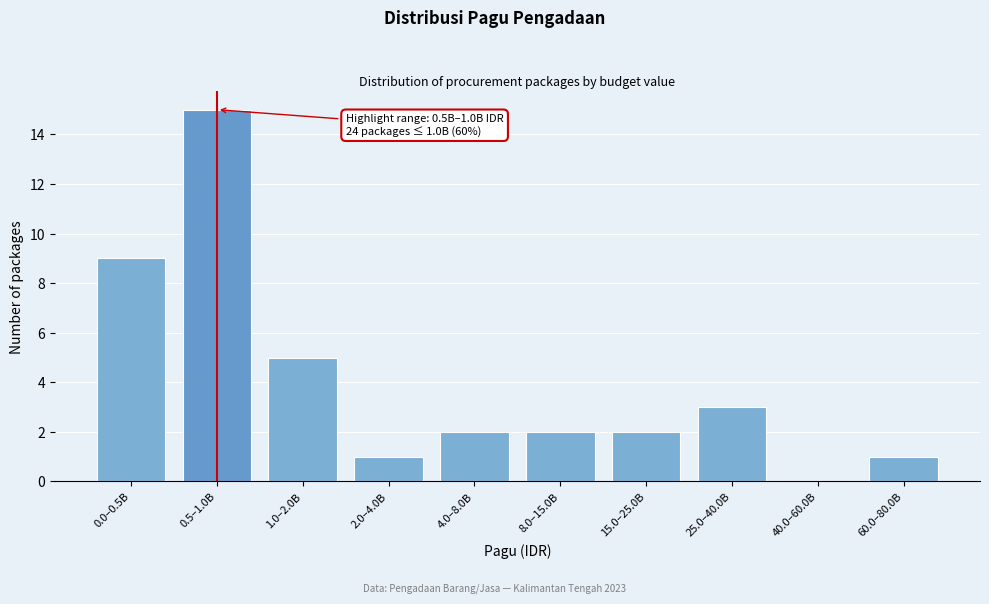

Reading left to right, extract all data points from this chart.

0.0–0.5B=9	0.5–1.0B=15	1.0–2.0B=5	2.0–4.0B=1	4.0–8.0B=2	8.0–15.0B=2	15.0–25.0B=2	25.0–40.0B=3	40.0–60.0B=0	60.0–80.0B=1